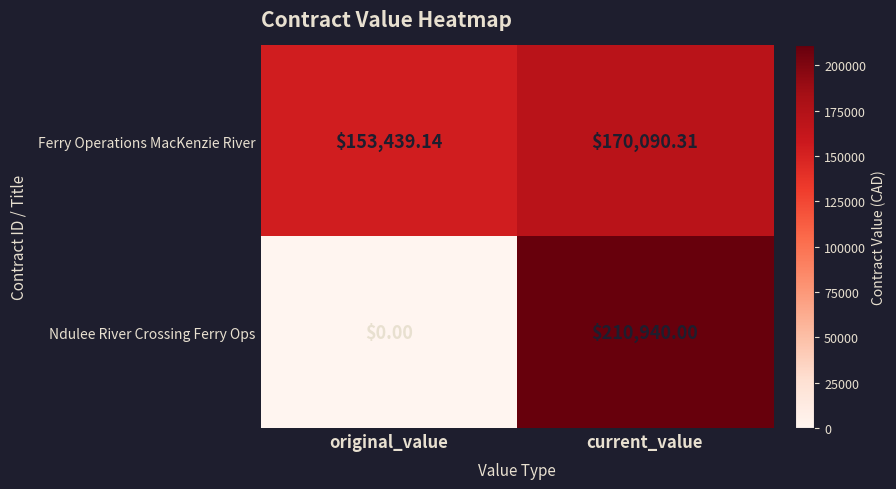

List the labels in order of Ferry Operations MacKenzie River value, largest first.

current_value, original_value